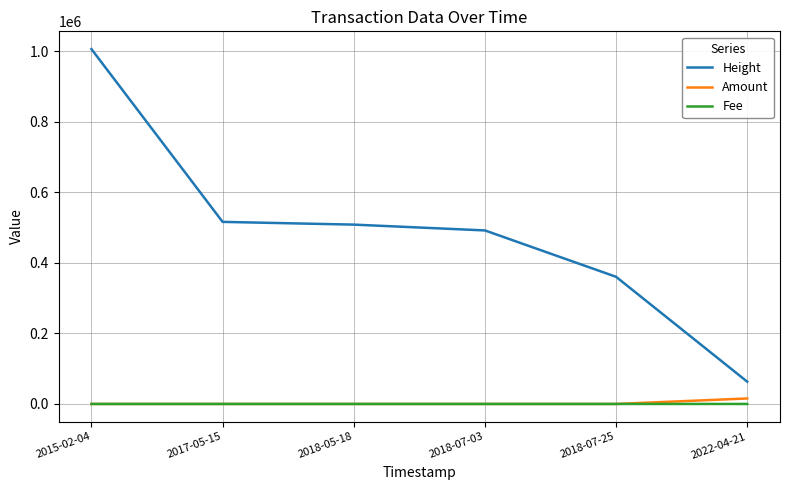

Which series has the largest range (max minus min)?

Height